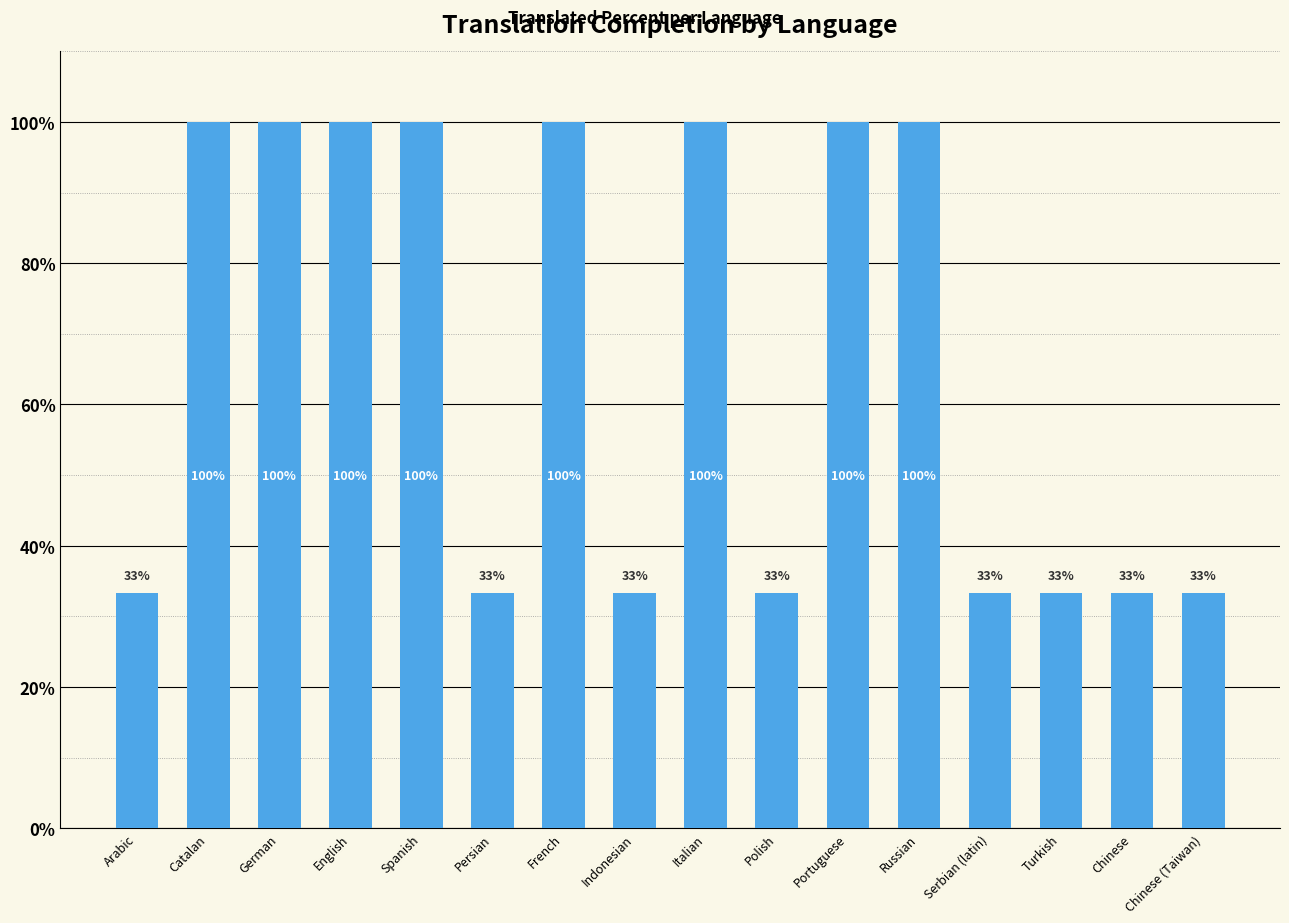

The chart shows a value of 33.3 at Persian. True or false?

True